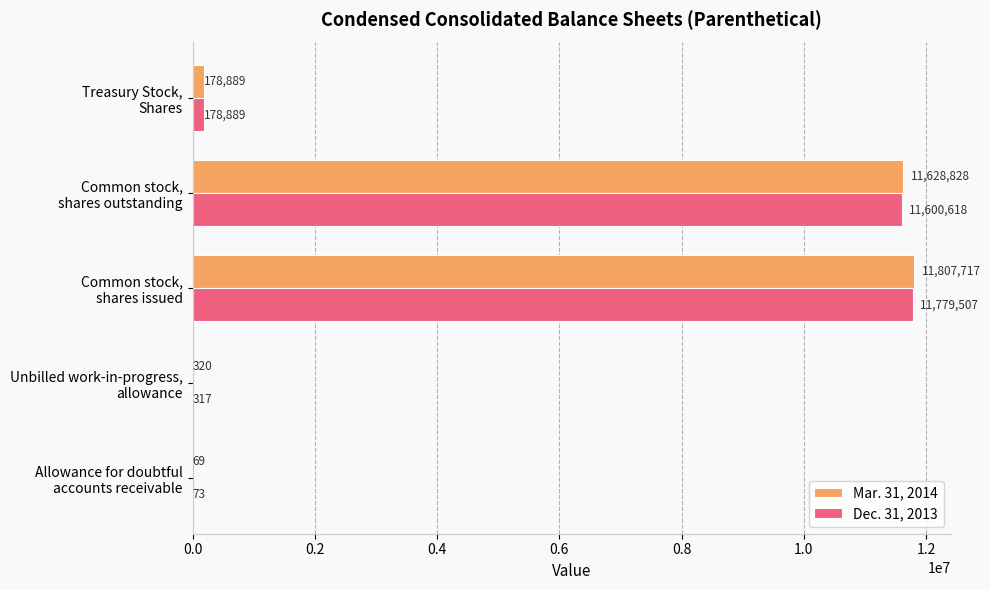

What is the sum of all Mar. 31, 2014 values?

23615823